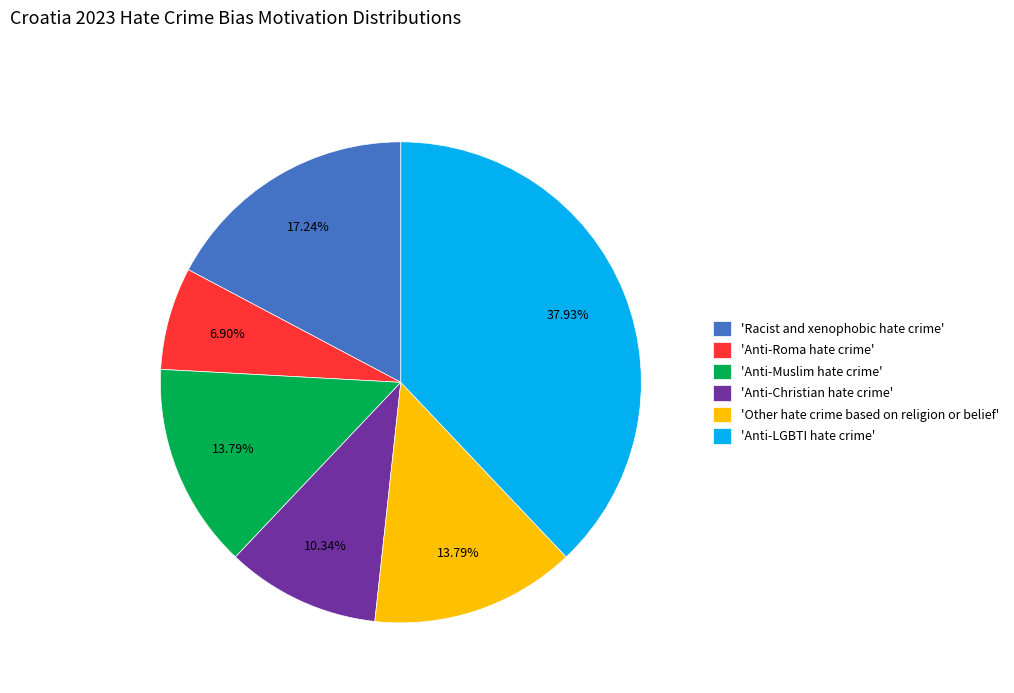

Is there any slice that represents more than half of the pie?

No